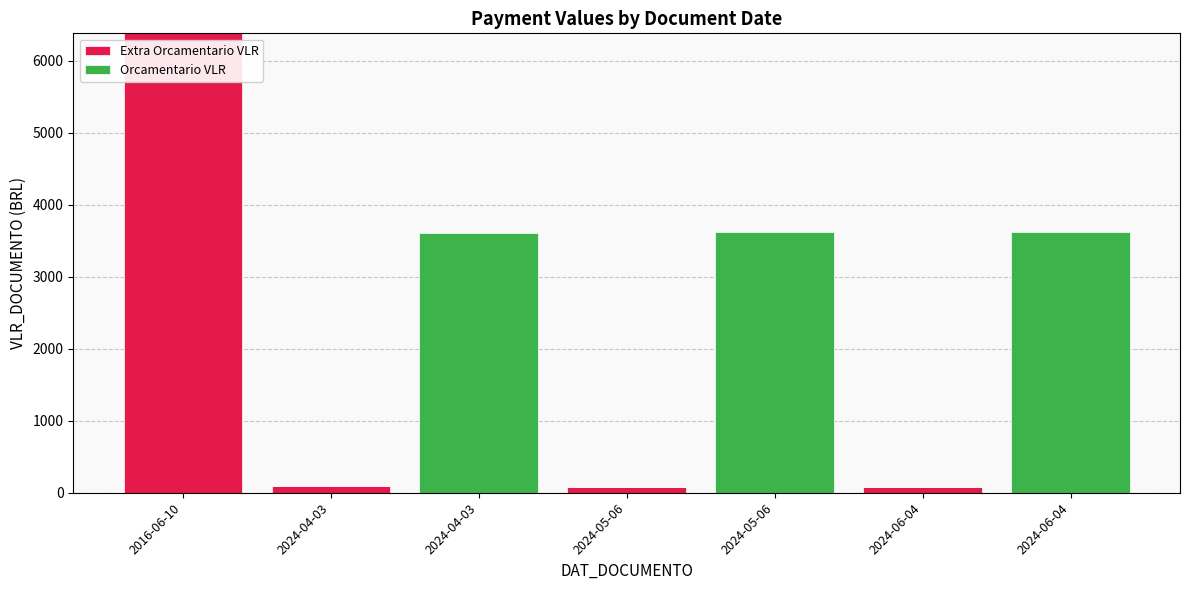

What are all the series names shown in the legend?

Extra Orcamentario VLR, Orcamentario VLR